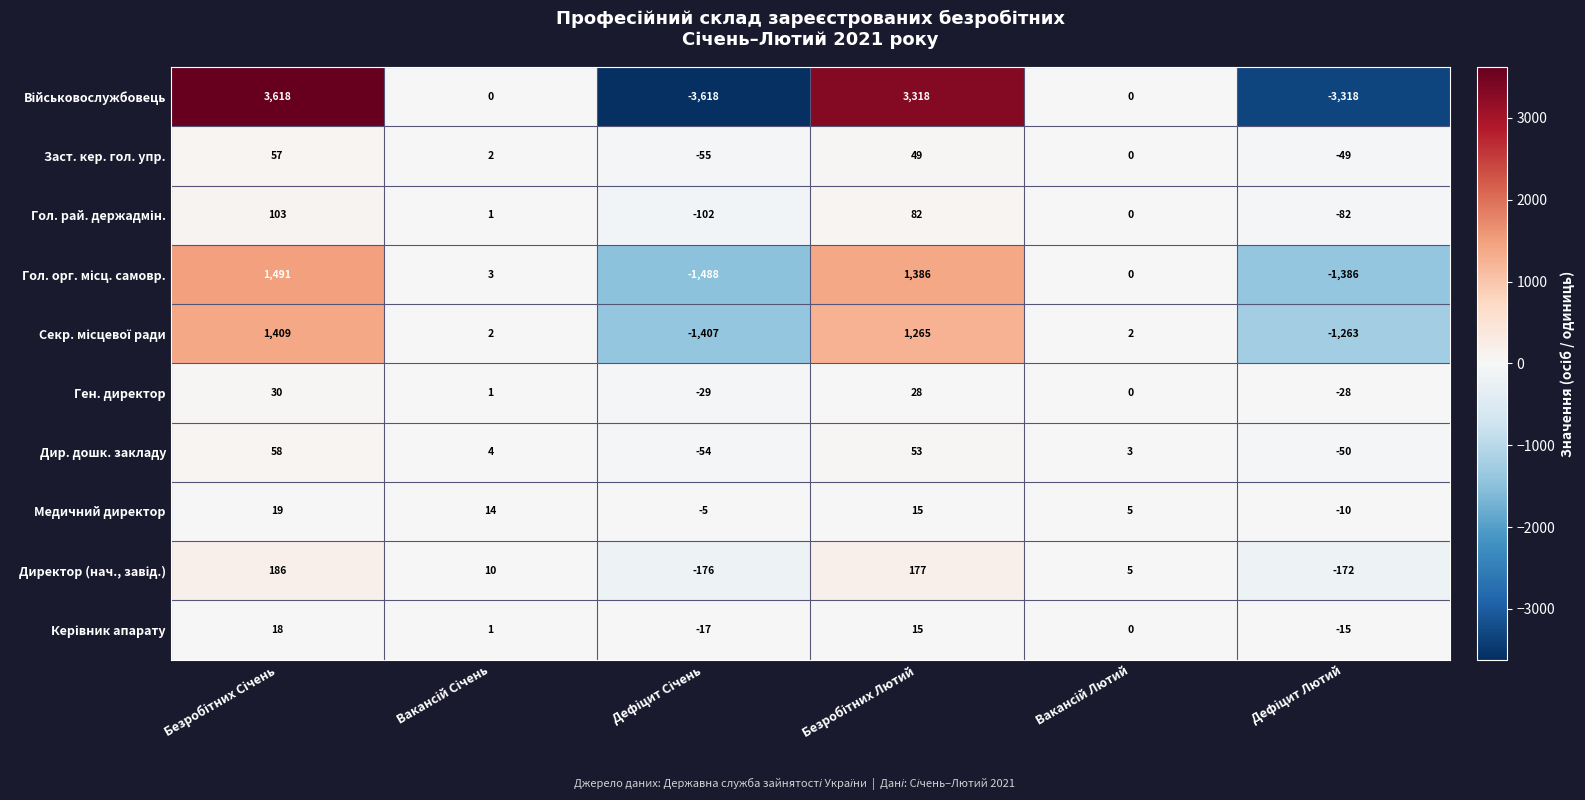

What is the smallest value displayed?

-3618